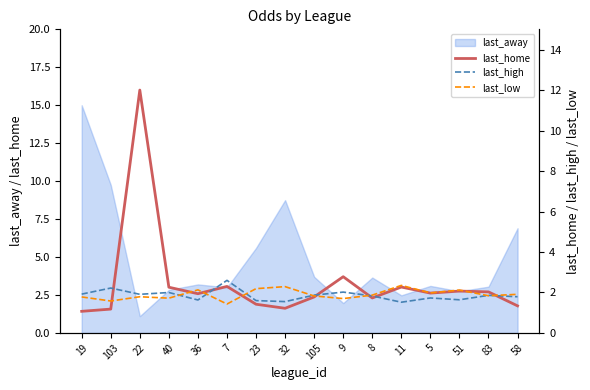

True or false: last_away has a value of 3.2 at 36.

True